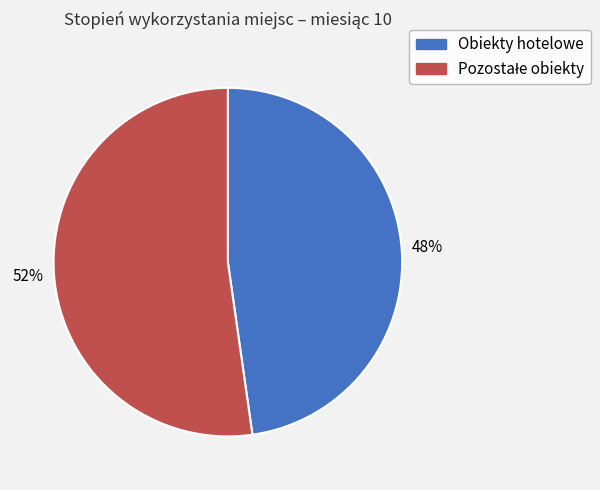

To the nearest percent, what is the average slice percentage?

50%